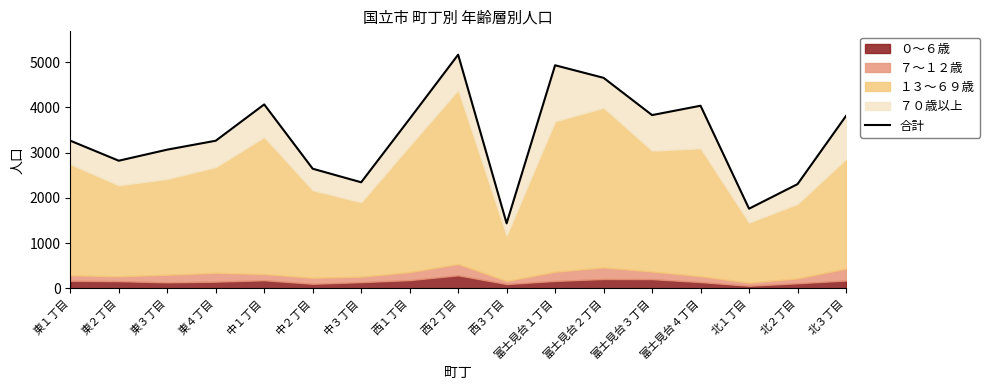

What is the difference between the maximum and minimum values?

3730